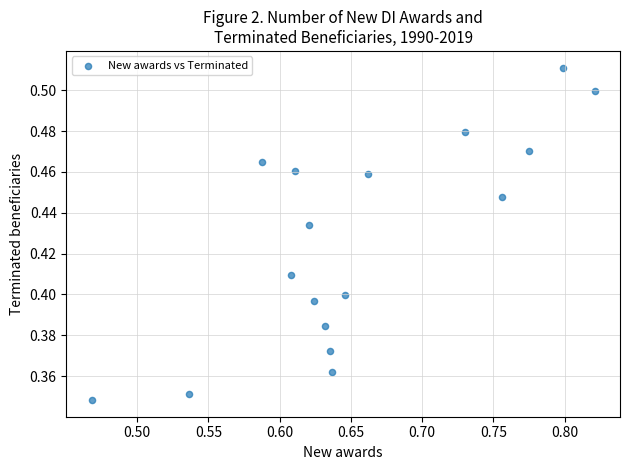

How many data points are displayed?

17